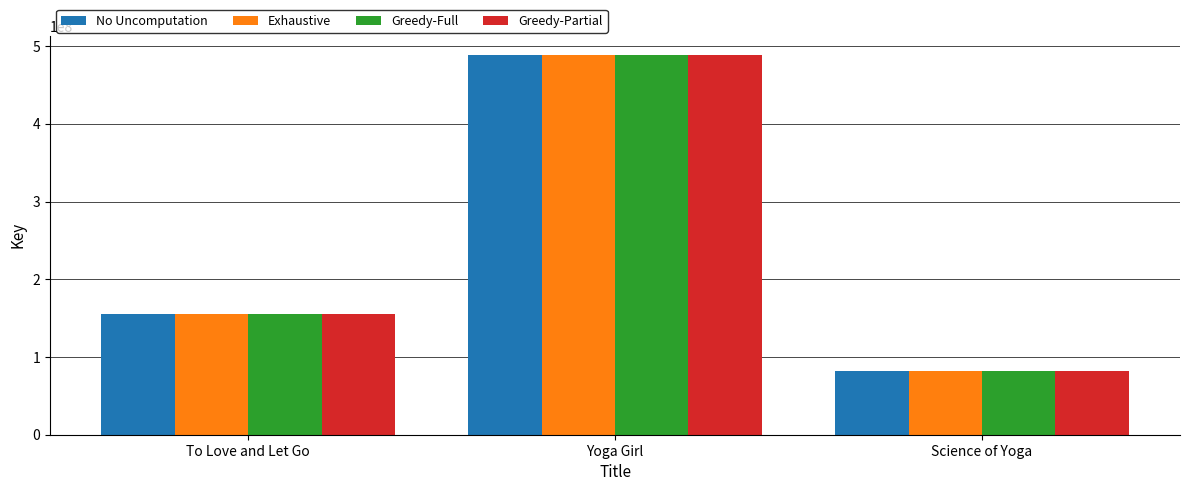

What are all the series names shown in the legend?

No Uncomputation, Exhaustive, Greedy-Full, Greedy-Partial